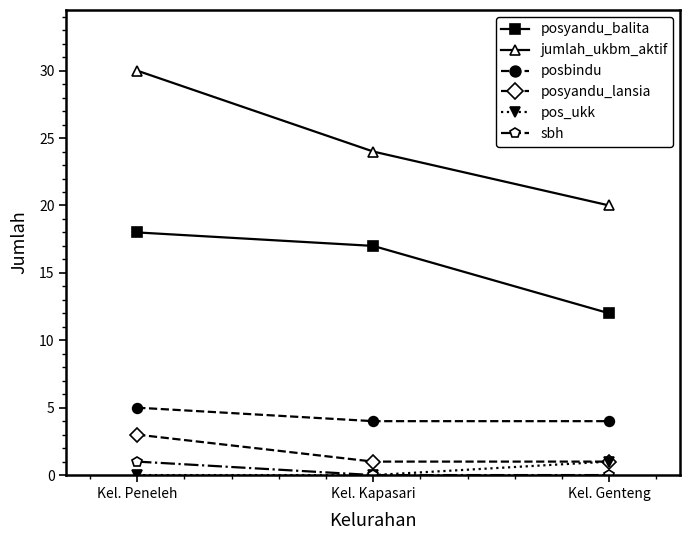

Reading right to left, list all the values displayed in this chart.

posyandu_balita: 12	17	18
jumlah_ukbm_aktif: 20	24	30
posbindu: 4	4	5
posyandu_lansia: 1	1	3
pos_ukk: 1	0	0
sbh: 0	0	1